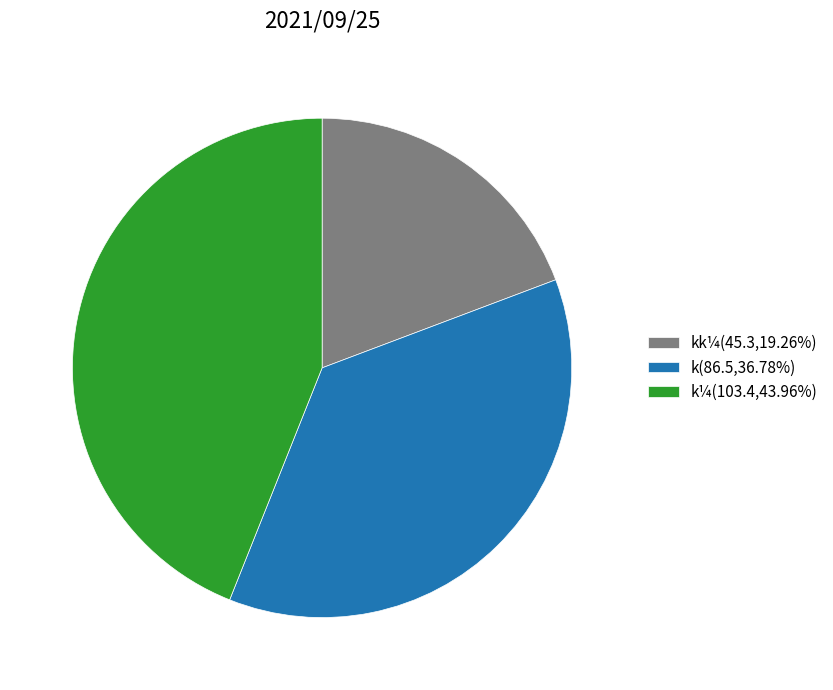

How many segments does this pie chart have?

3